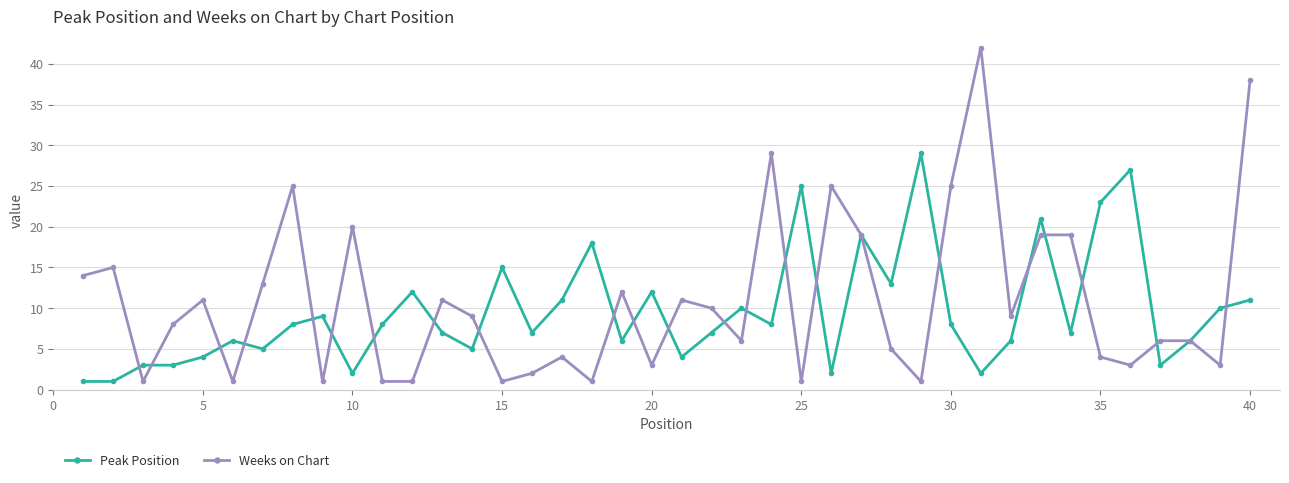

Which series has the widest spread of values?

Weeks on Chart